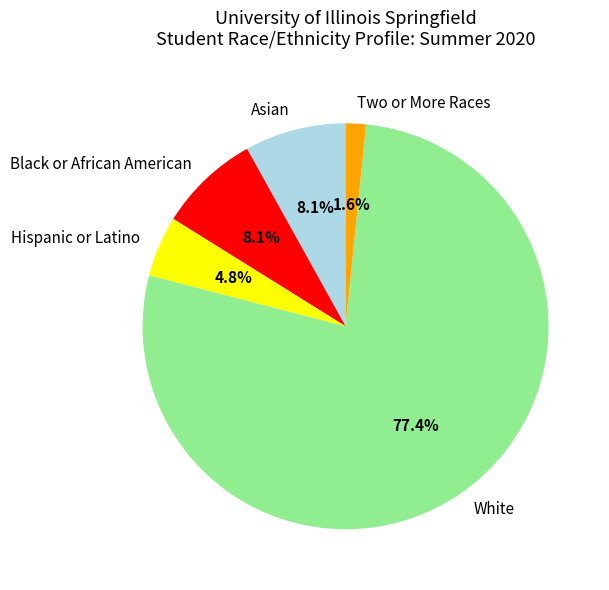

To the nearest percent, what is the average slice percentage?

20%